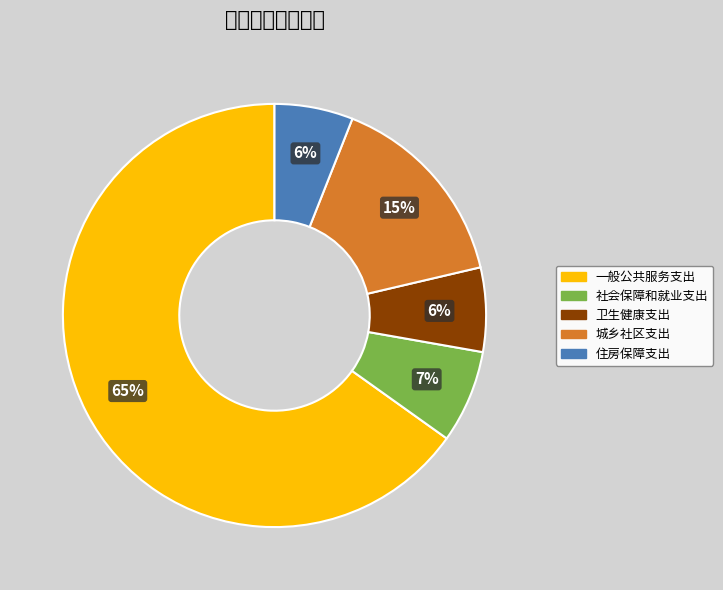

To the nearest percent, what is the average slice percentage?

20%